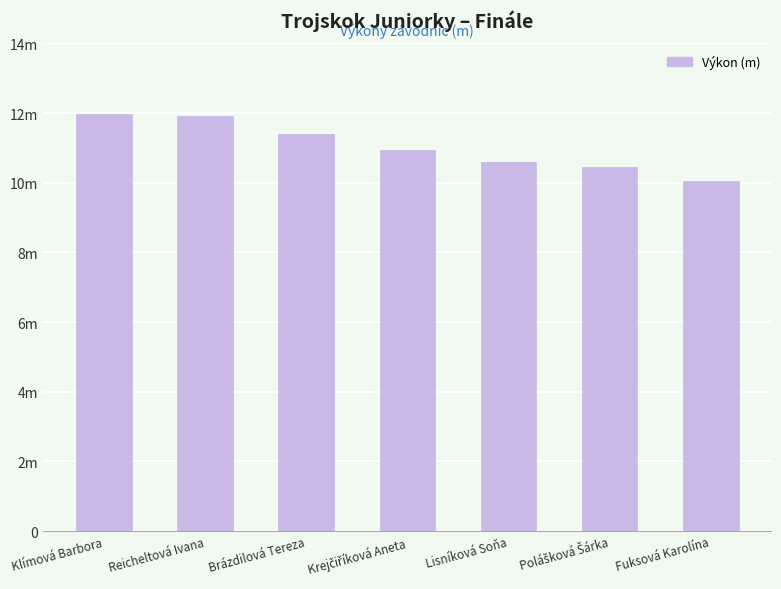

Does the chart contain any negative values?

No